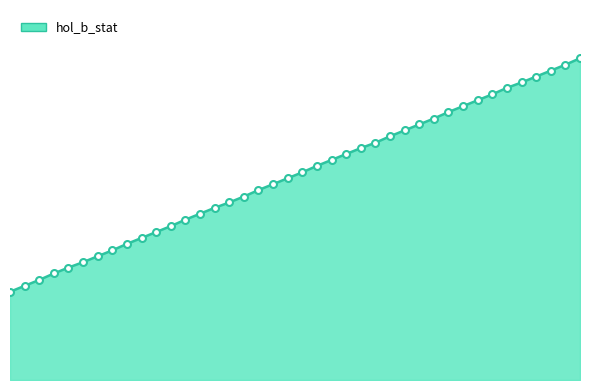

Does the chart have visible grid lines?

No